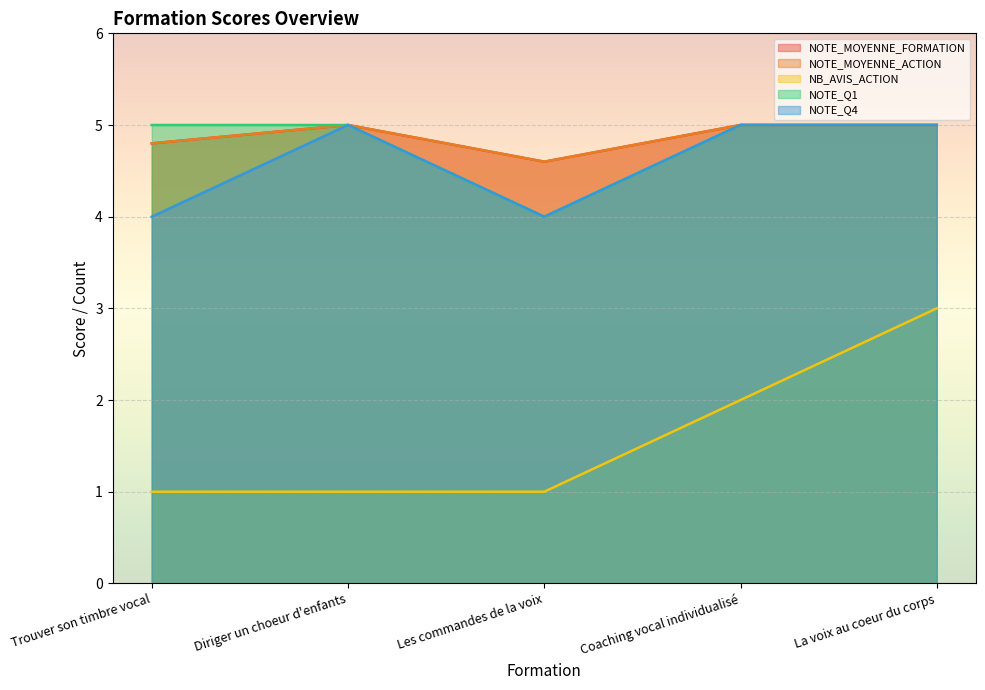

What is the total value across all series at Trouver son timbre vocal?

19.6